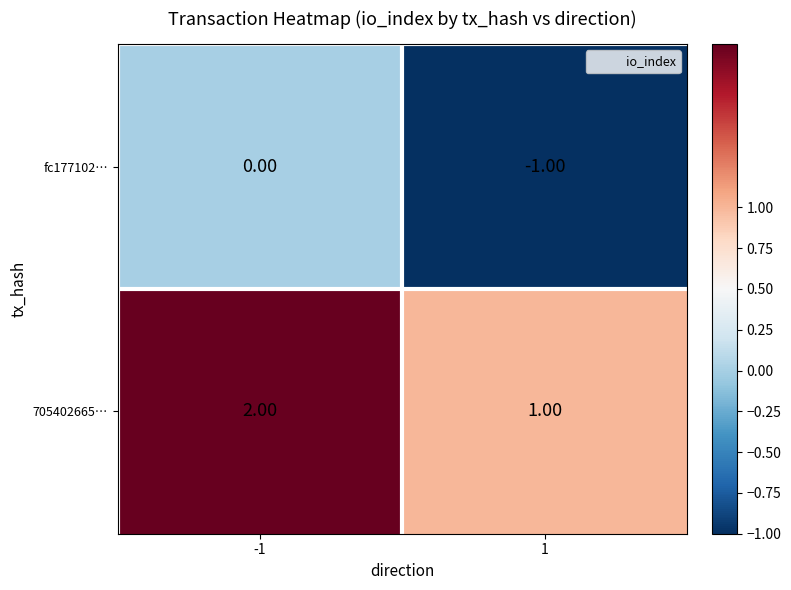

What is the maximum value shown in the chart?

2